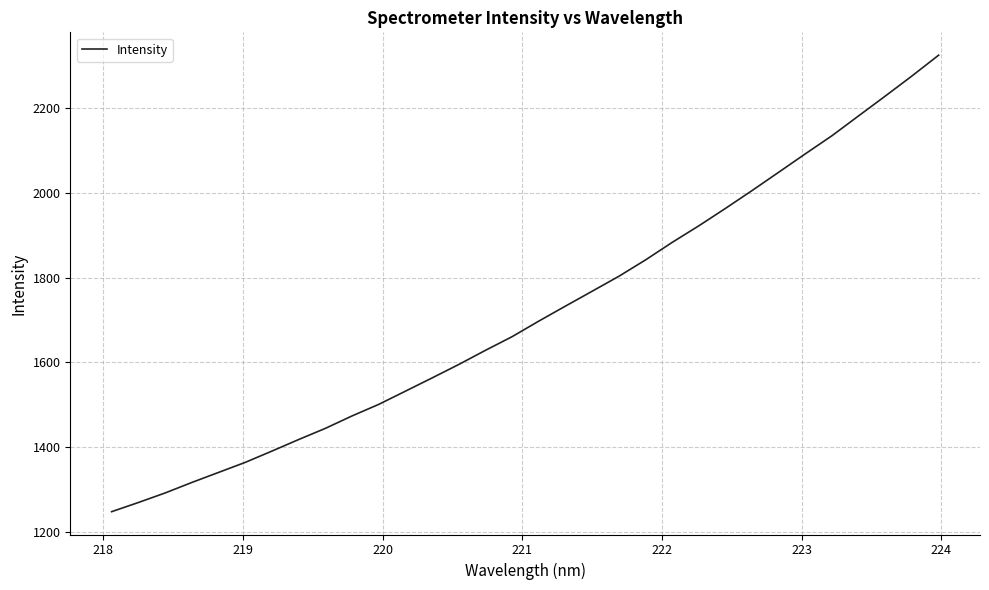

What is the difference between the maximum and minimum values?

1078.5